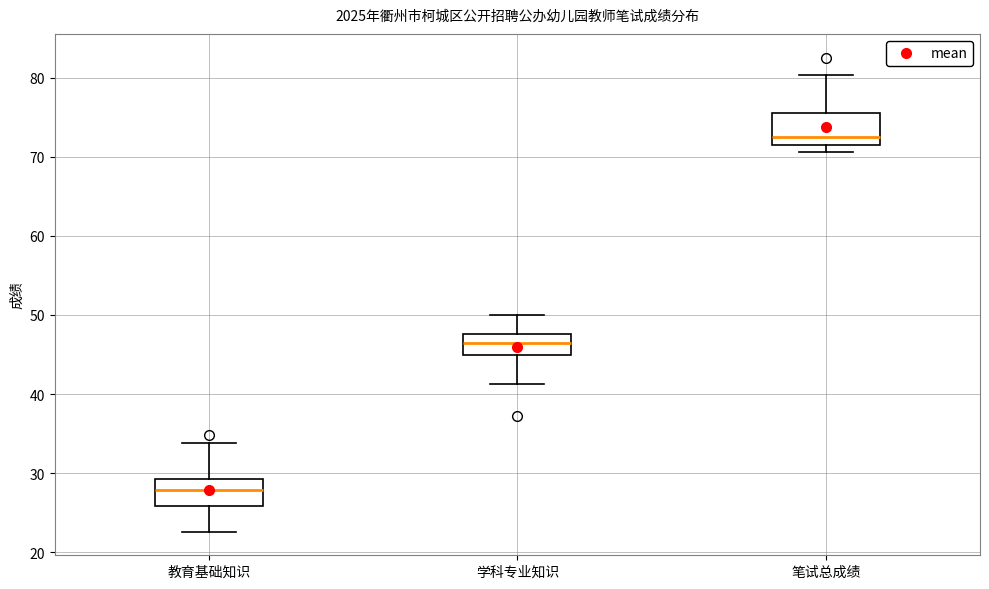

Where does the upper whisker of the box for 笔试总成绩 end on the y-axis? The values are not printed on the chart, so give them approximately, as read against the axis.

80